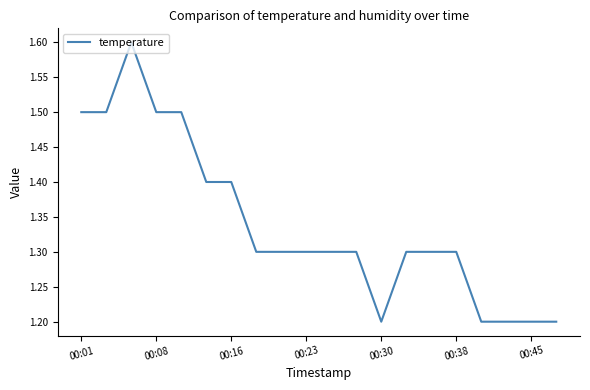

Does the chart have visible grid lines?

No